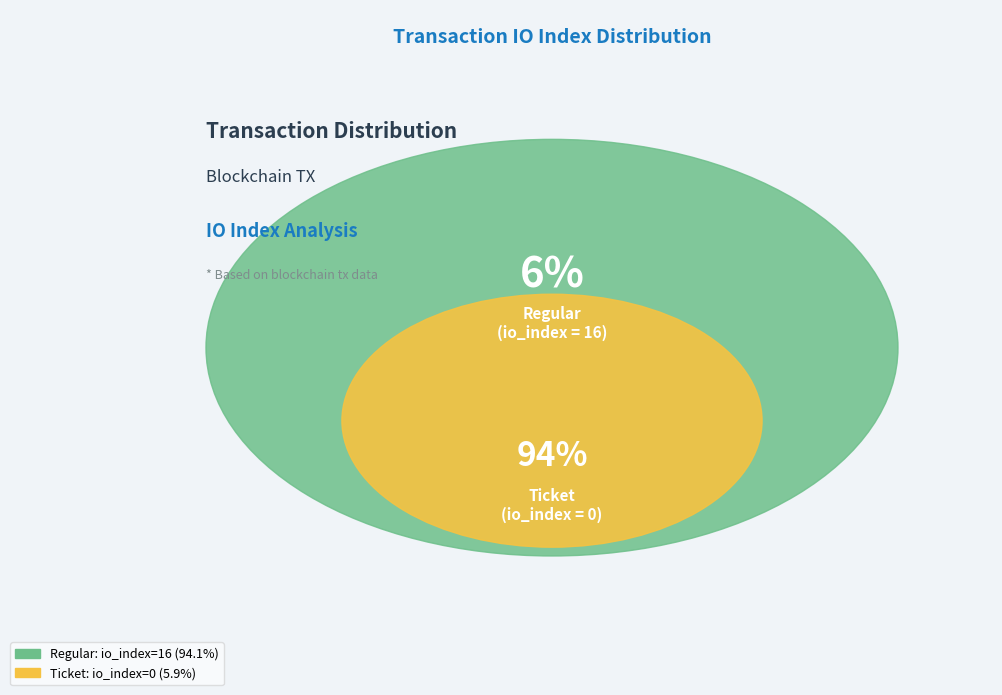

Which category accounts for the majority?

Regular (io_index=16)